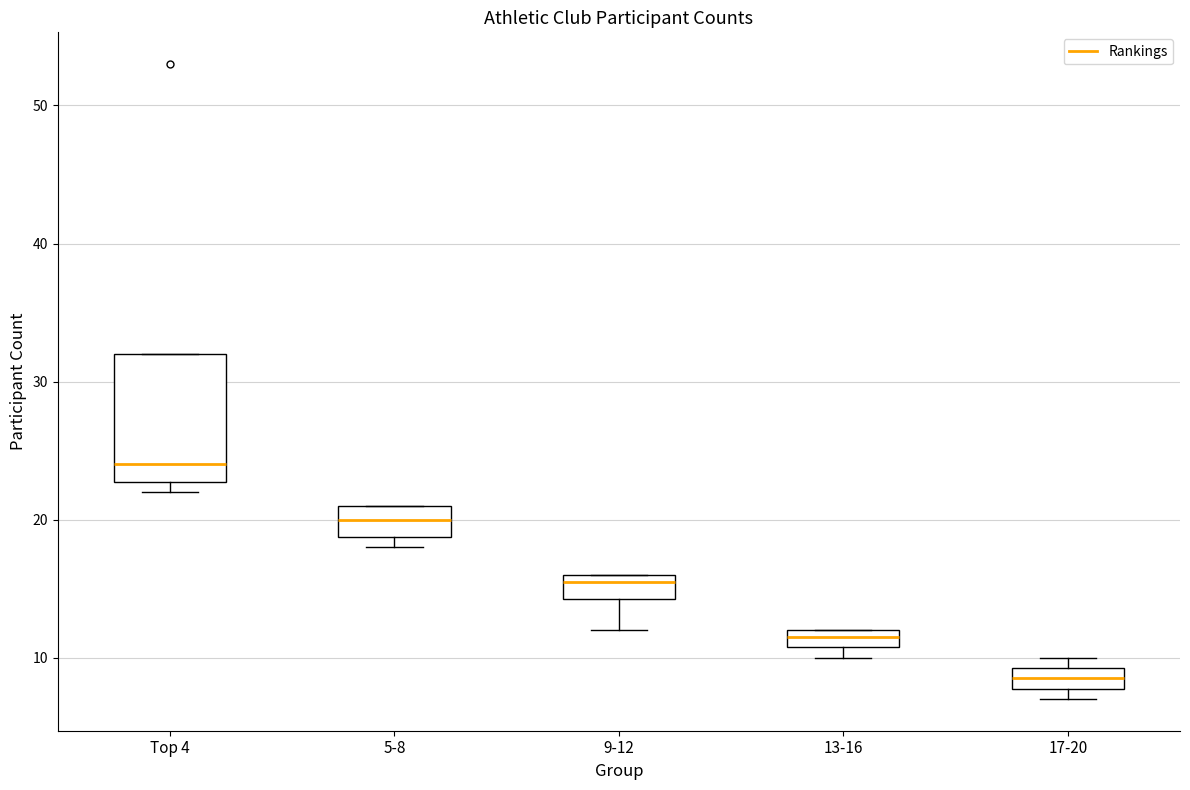

Comparing the boxes themselves (not the whiskers), which one is the tallest?

Top 4